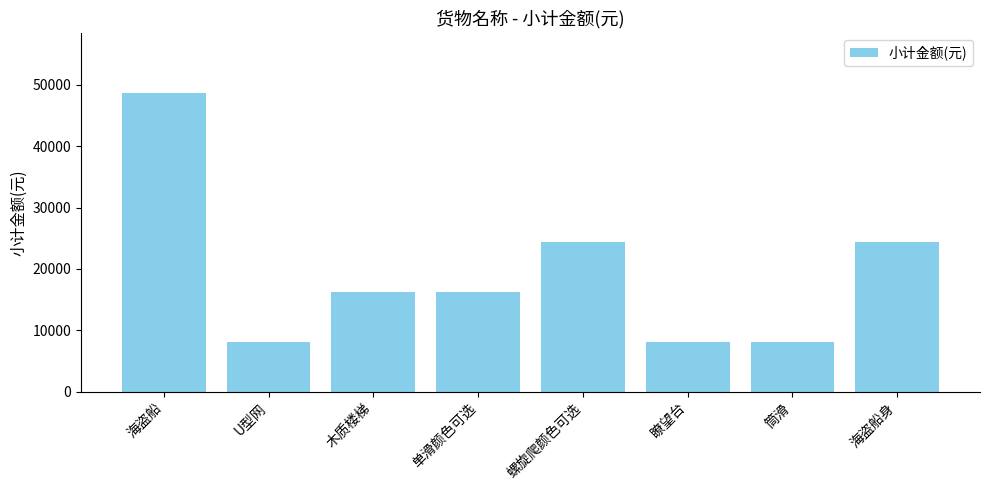

What is the label of the 8th bar from the right?

海盗船